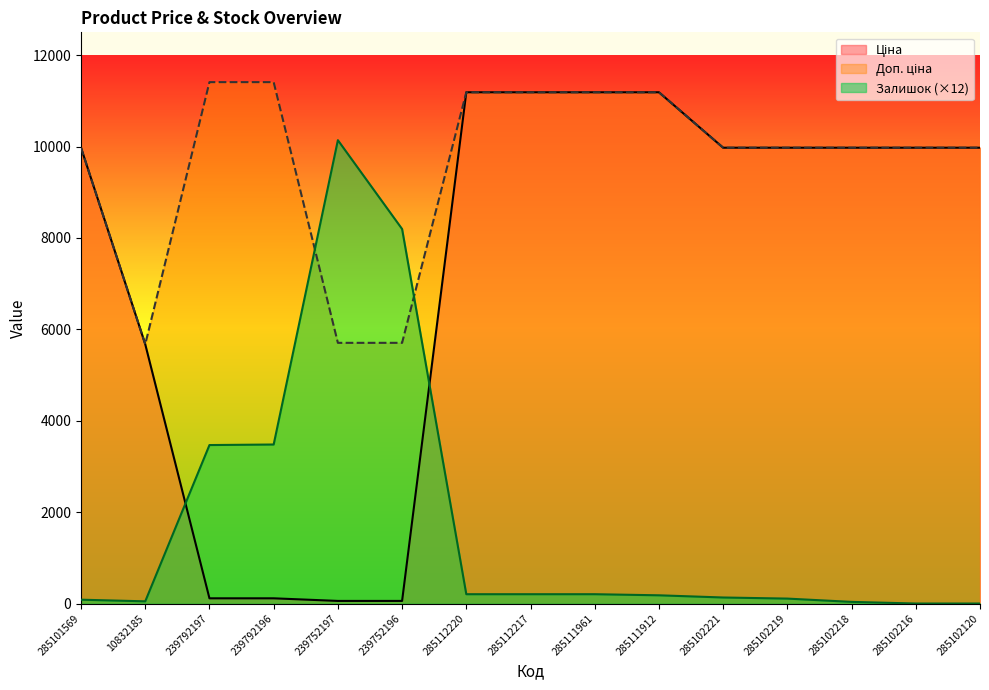

Between 285102216 and 239752196, which is larger?

285102216